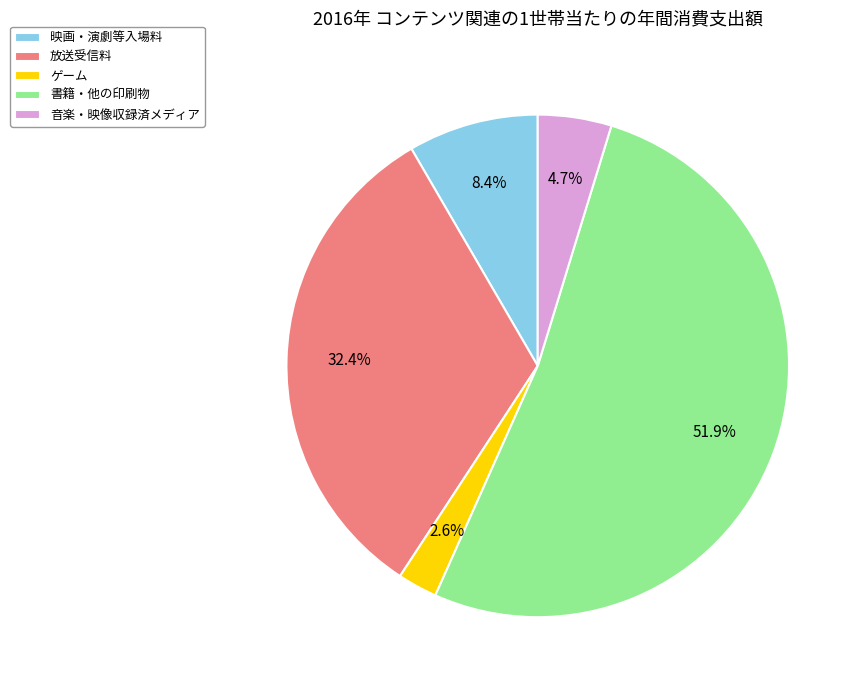

What percentage is the ゲーム slice, to the nearest percent?

3%